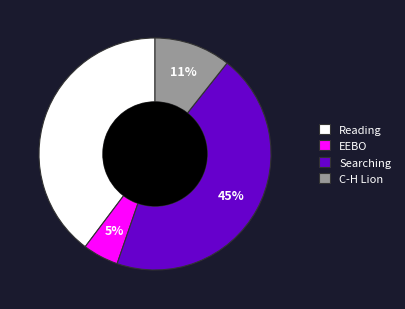

Rank the categories by value from highest to lowest.

Searching, Reading, C-H Lion, EEBO